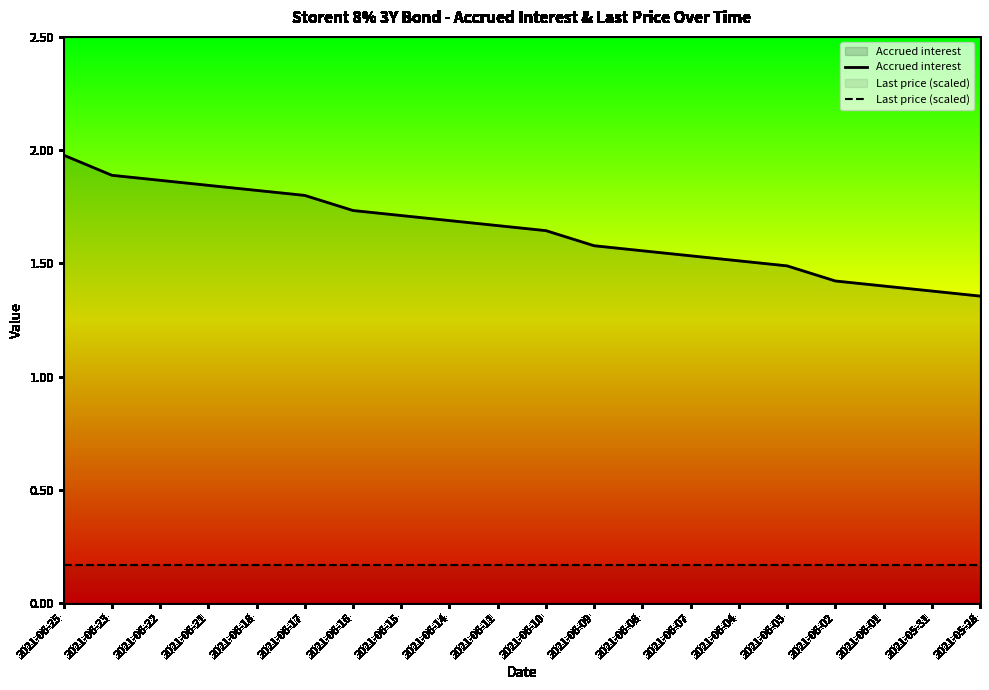

True or false: Last price (scaled) and Accrued interest cross at least once.

False